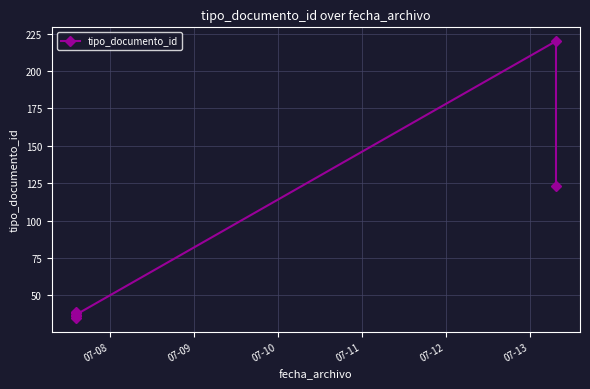

At which category does the chart reach its minimum across all series?

07-08